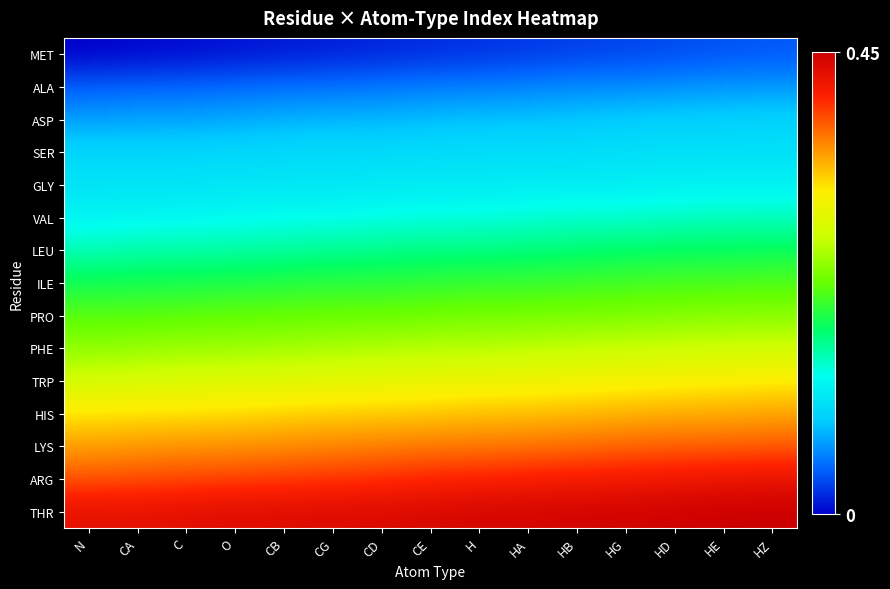

At how many categories does at least one series exceed 0?

15